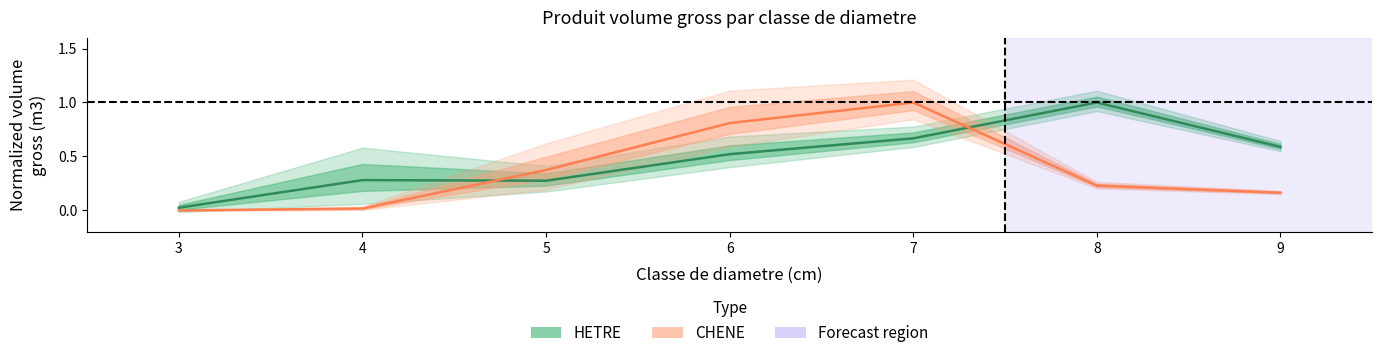

Reading left to right, transcribe all the data shown in this chart.

HETRE vtgr: 0.0	0.3	0.3	0.5	0.7	1.0	0.6
CHENE vtgr: 0.0	0.0	0.4	0.8	1.0	0.2	0.2